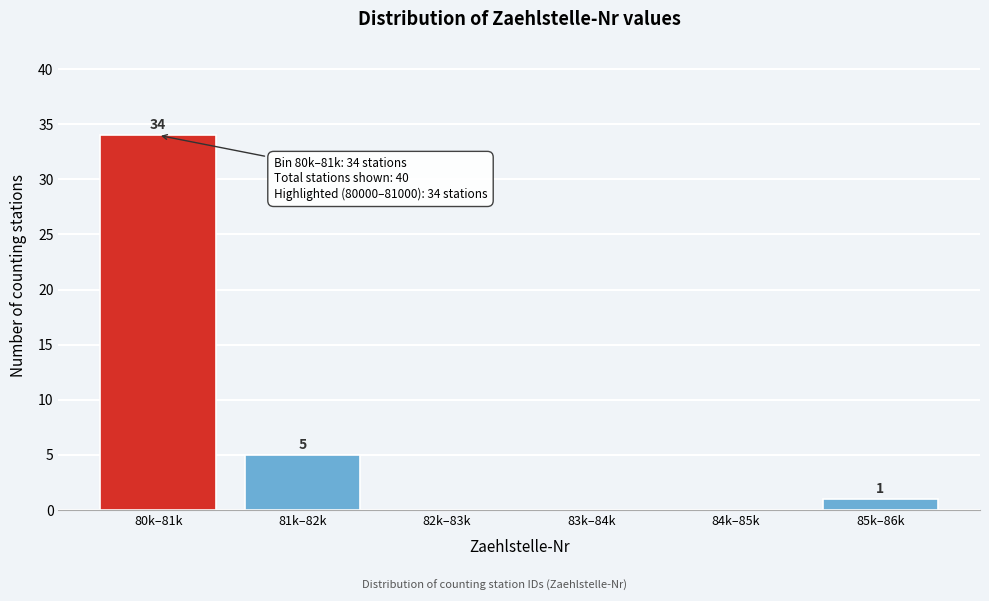

Reading left to right, transcribe all the data shown in this chart.

80k–81k=34	81k–82k=5	82k–83k=0	83k–84k=0	84k–85k=0	85k–86k=1